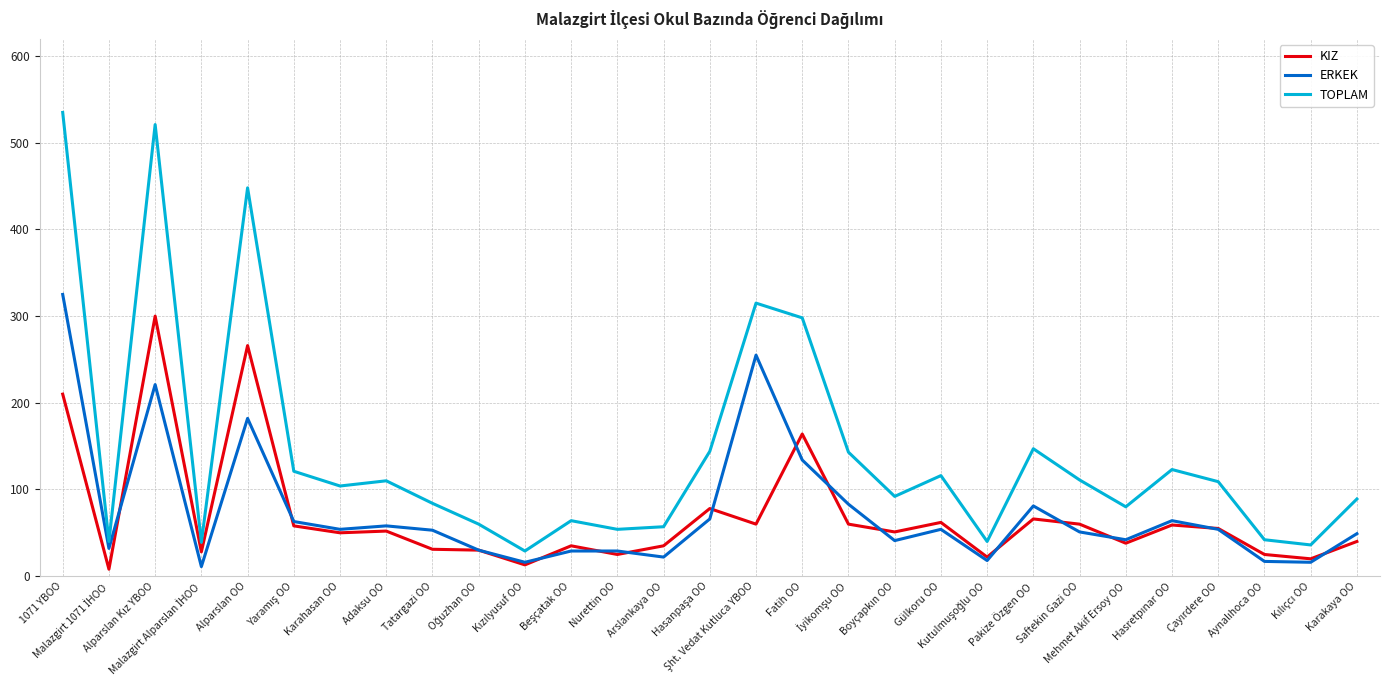

Which series has the widest spread of values?

TOPLAM